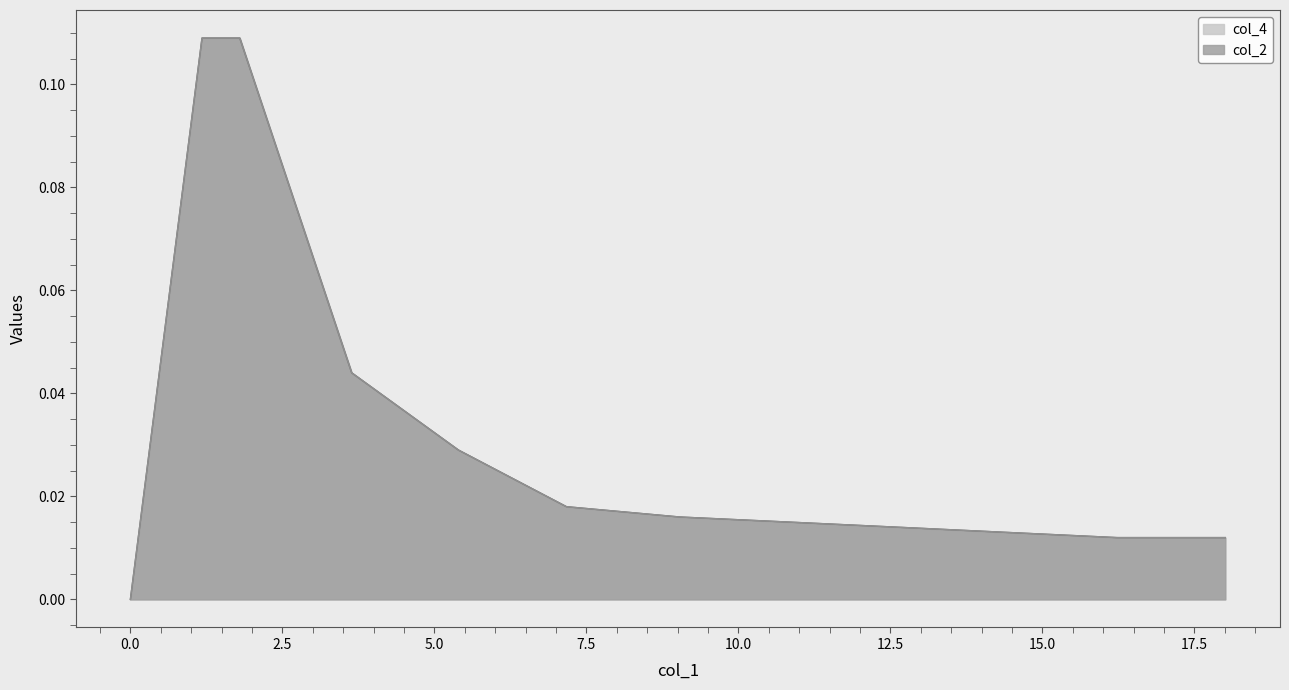

Is the value of col_4 at 1.178 greater than the value of col_2 at 5.396?

Yes